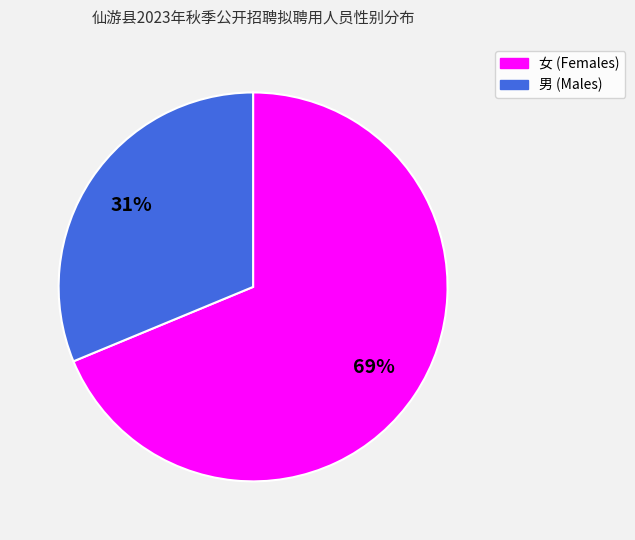

How many segments does this pie chart have?

2